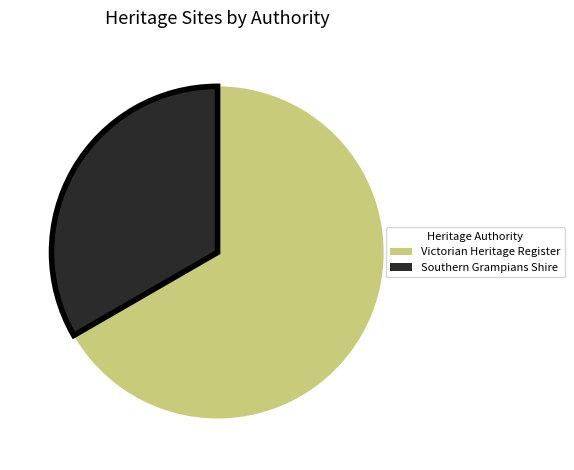

Does any single category account for the majority?

Yes